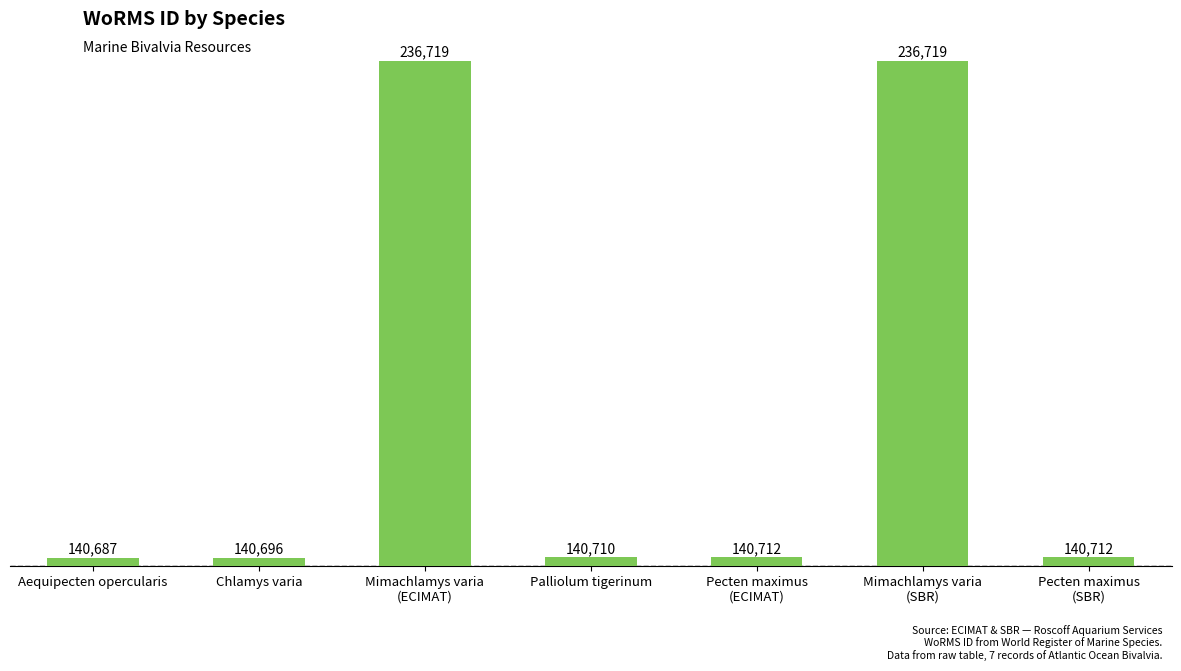

Which has a higher value, Mimachlamys varia
(ECIMAT) or Aequipecten opercularis?

Mimachlamys varia
(ECIMAT)